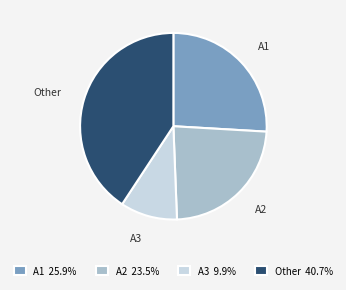

Do Other and A1 together represent more than half of the pie?

Yes